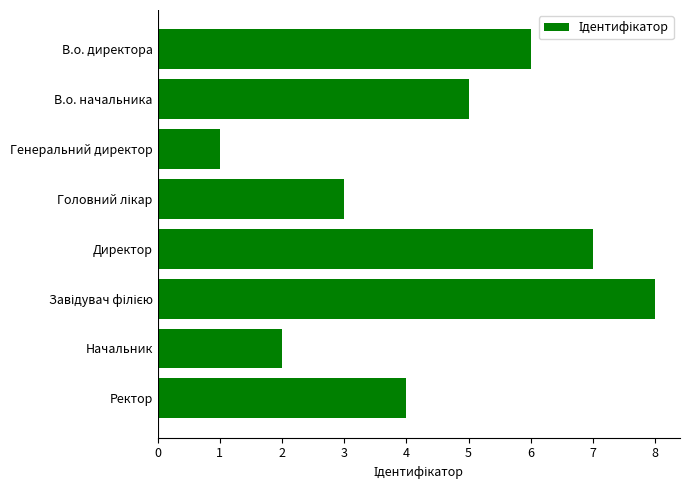

How many distinct data groups are displayed?

1